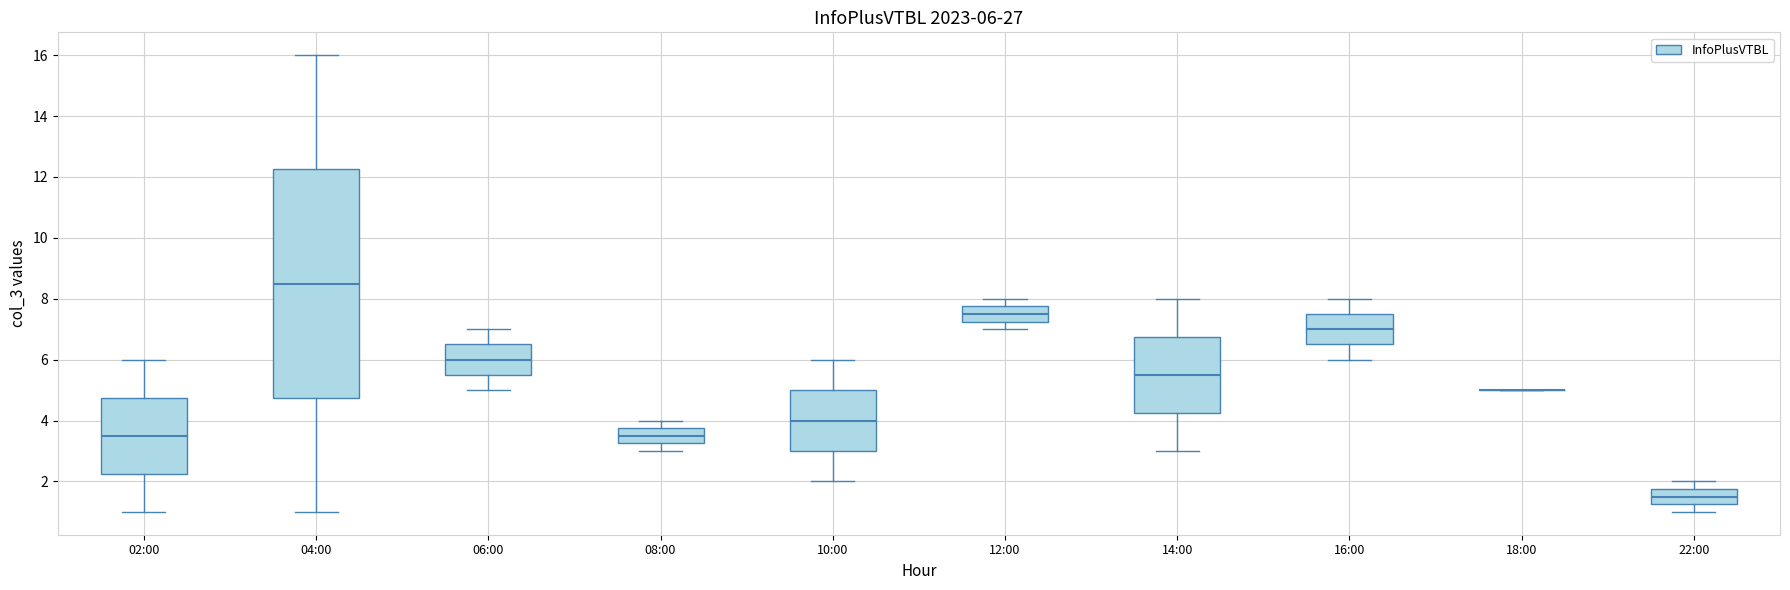

Comparing the boxes themselves (not the whiskers), which one is the tallest?

04:00